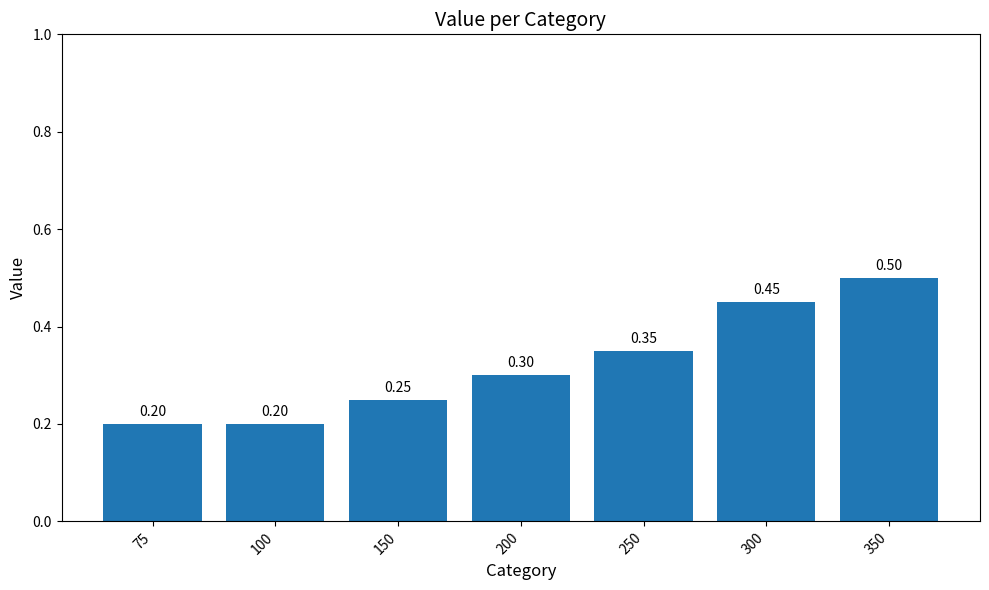

What is the smallest value displayed?

0.2